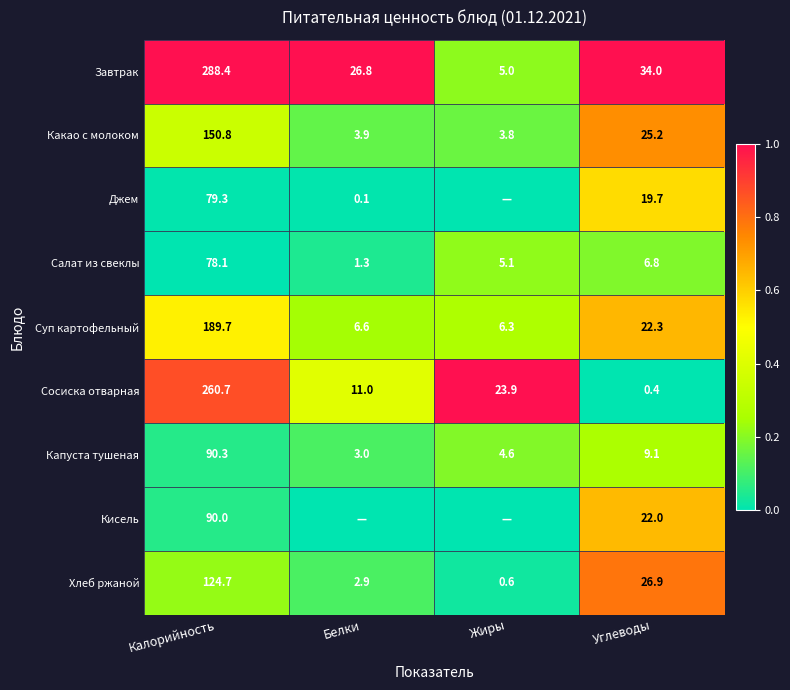

Where is Сосиска отварная nearest to the value 130?

Жиры